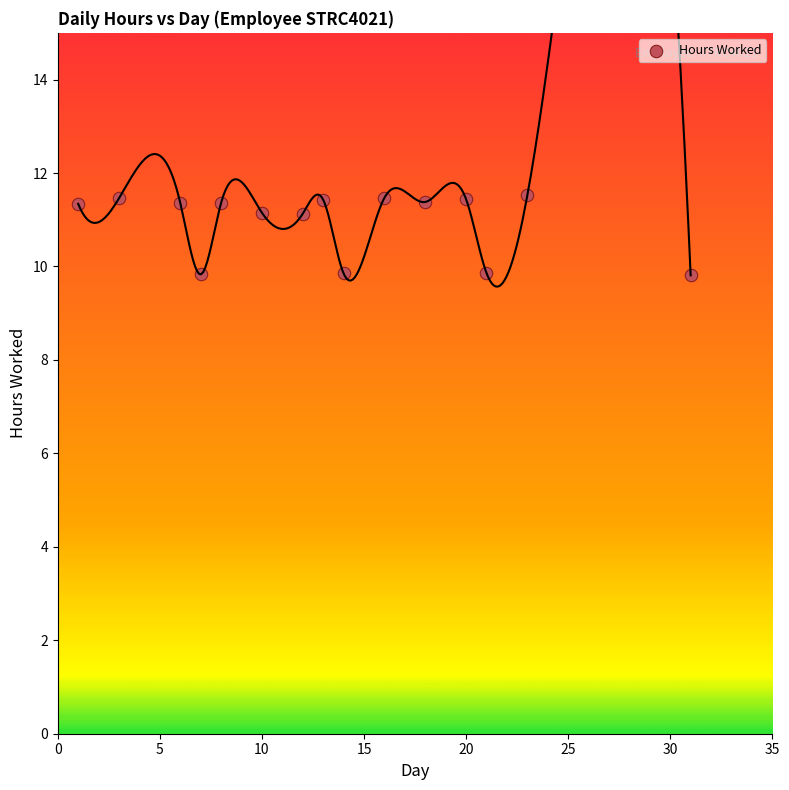

What is the range of Y values (max minus min)?

1.7